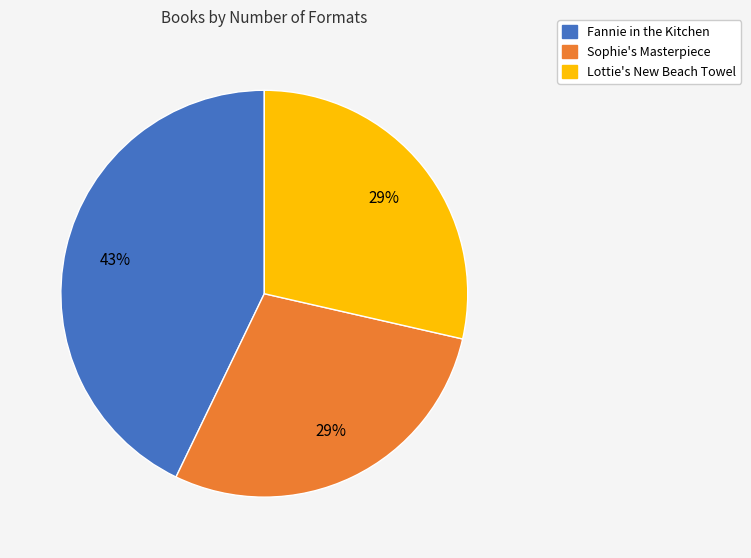

The Sophie's Masterpiece slice represents 38% of the pie. True or false?

False